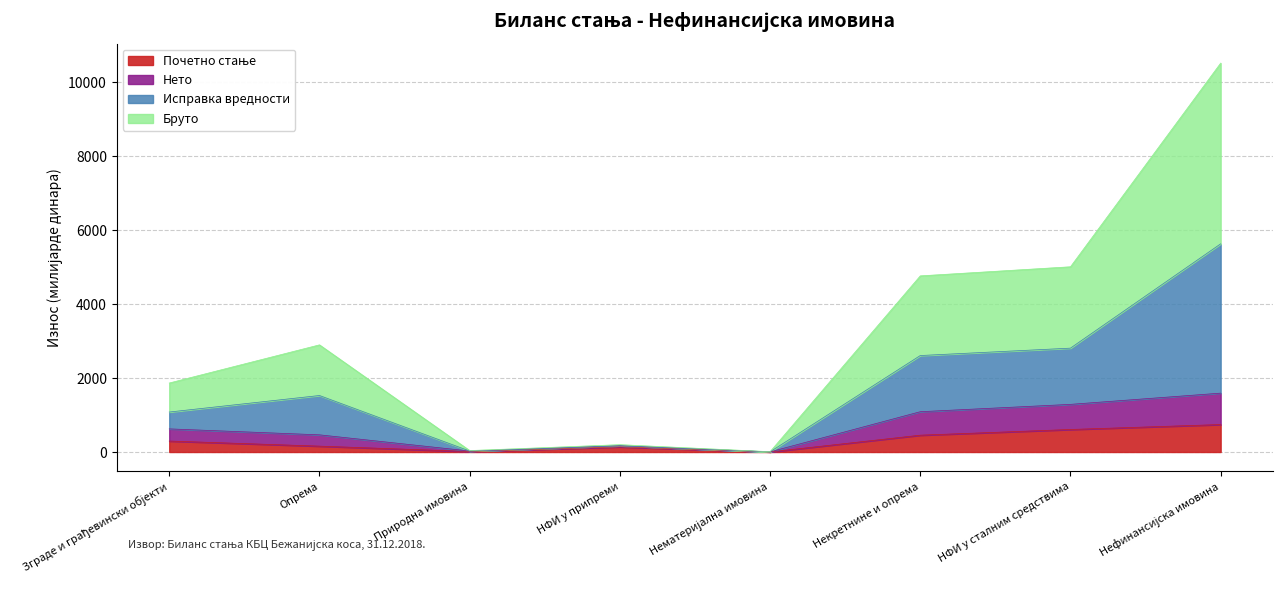

What is the total value across all series at Некретнине и опрема?

4761.9